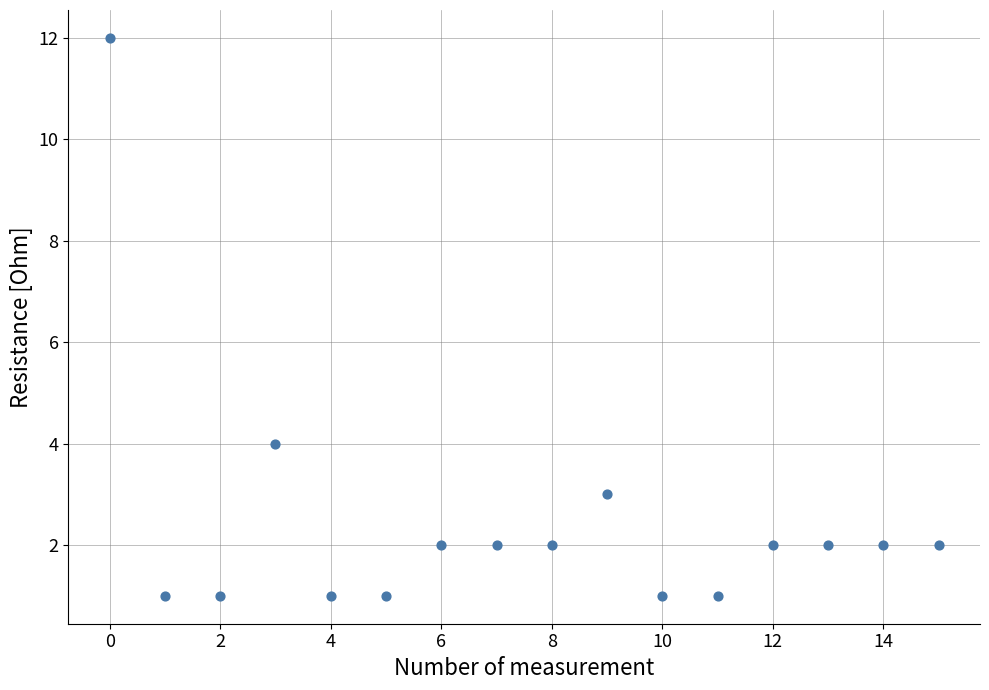

What is the range of Y values (max minus min)?

11